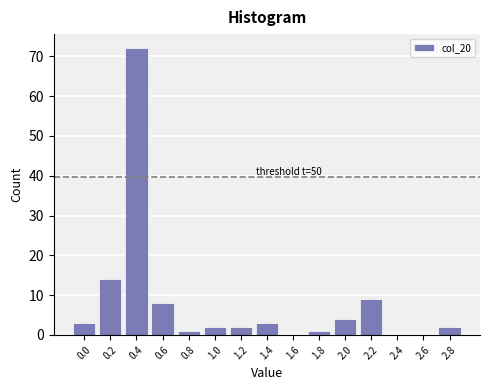

Reading left to right, list all the values displayed in this chart.

0.0=3	0.2=14	0.4=72	0.6=8	0.8=1	1.0=2	1.2=2	1.4=3	1.6=0	1.8=1	2.0=4	2.2=9	2.4=0	2.6=0	2.8=2